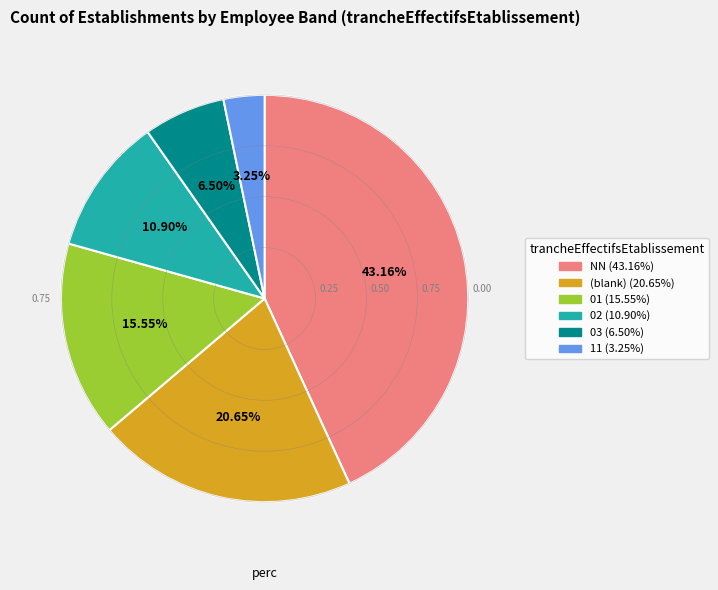

Is there a majority slice in this chart?

No